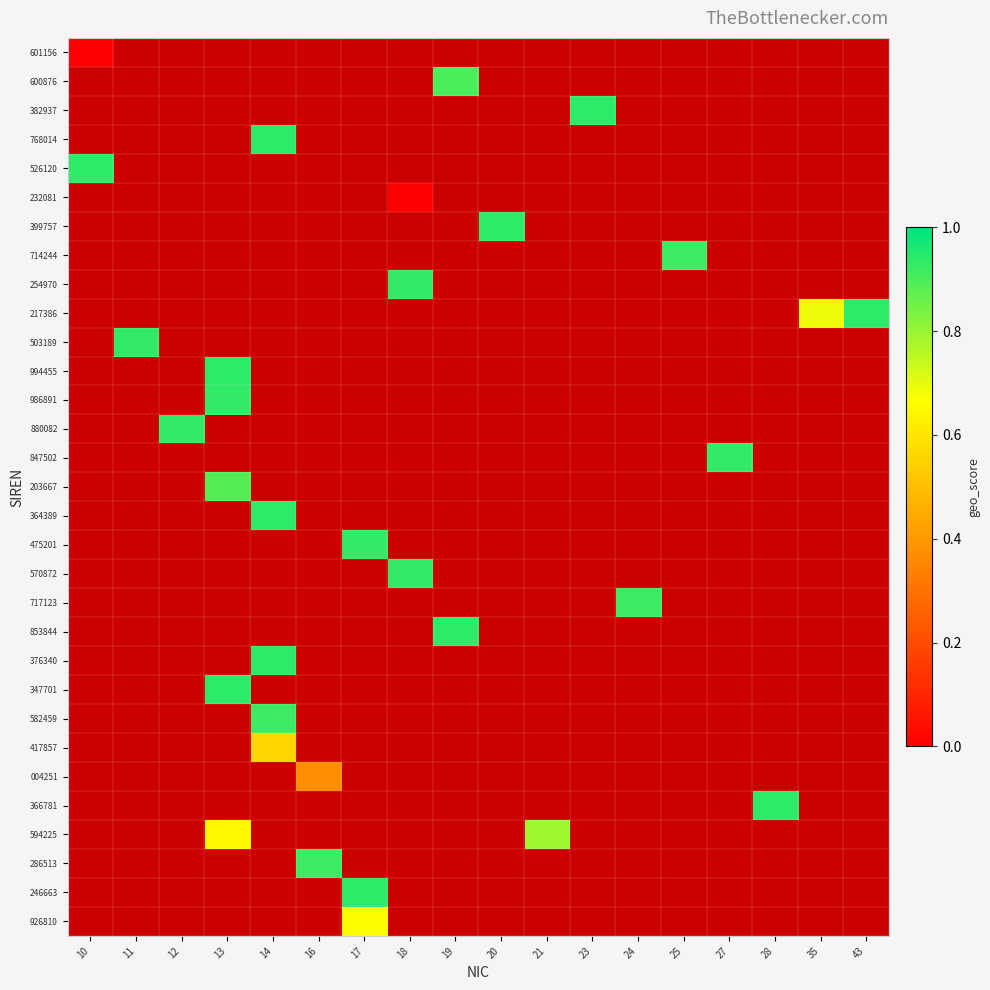

At which category does the chart reach its minimum across all series?

10